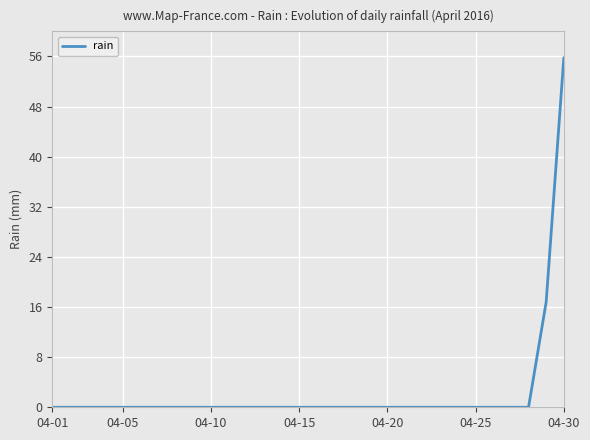

What is the sum of all values?

72.6